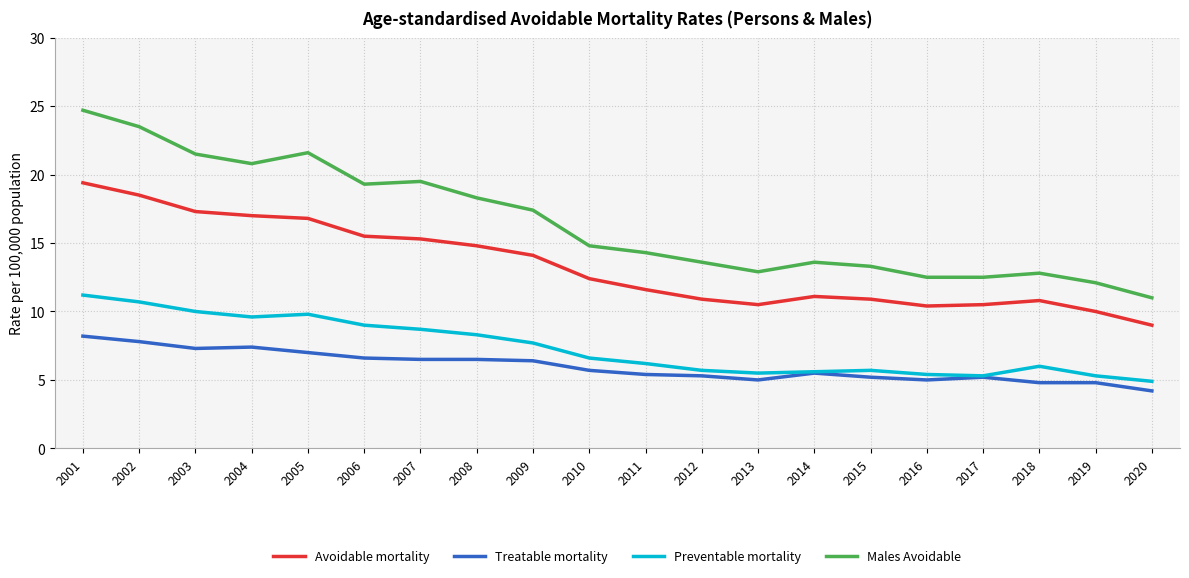

Which category has the lowest value across all series?

2020